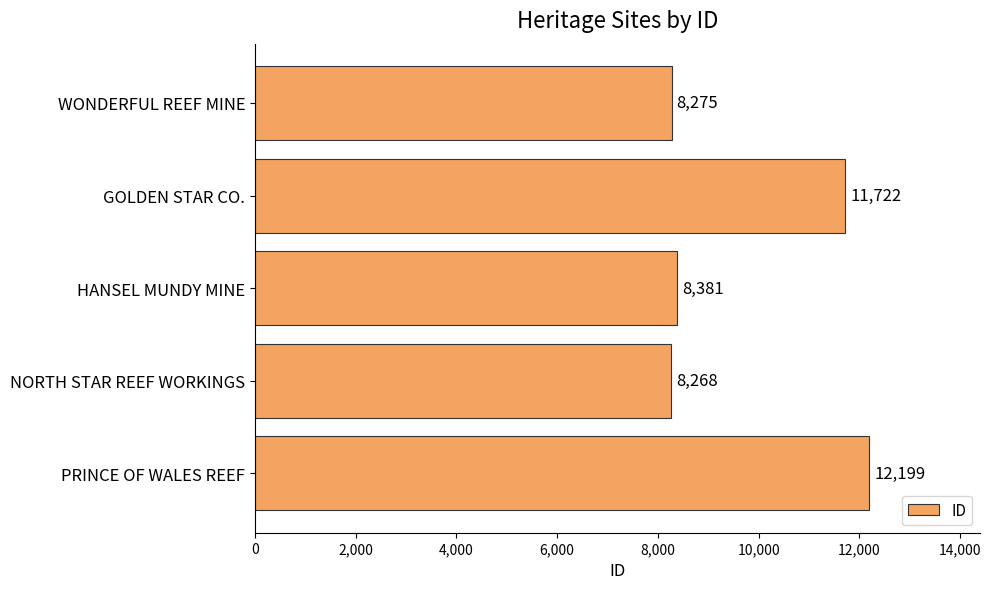

What is the greatest value displayed?

12199